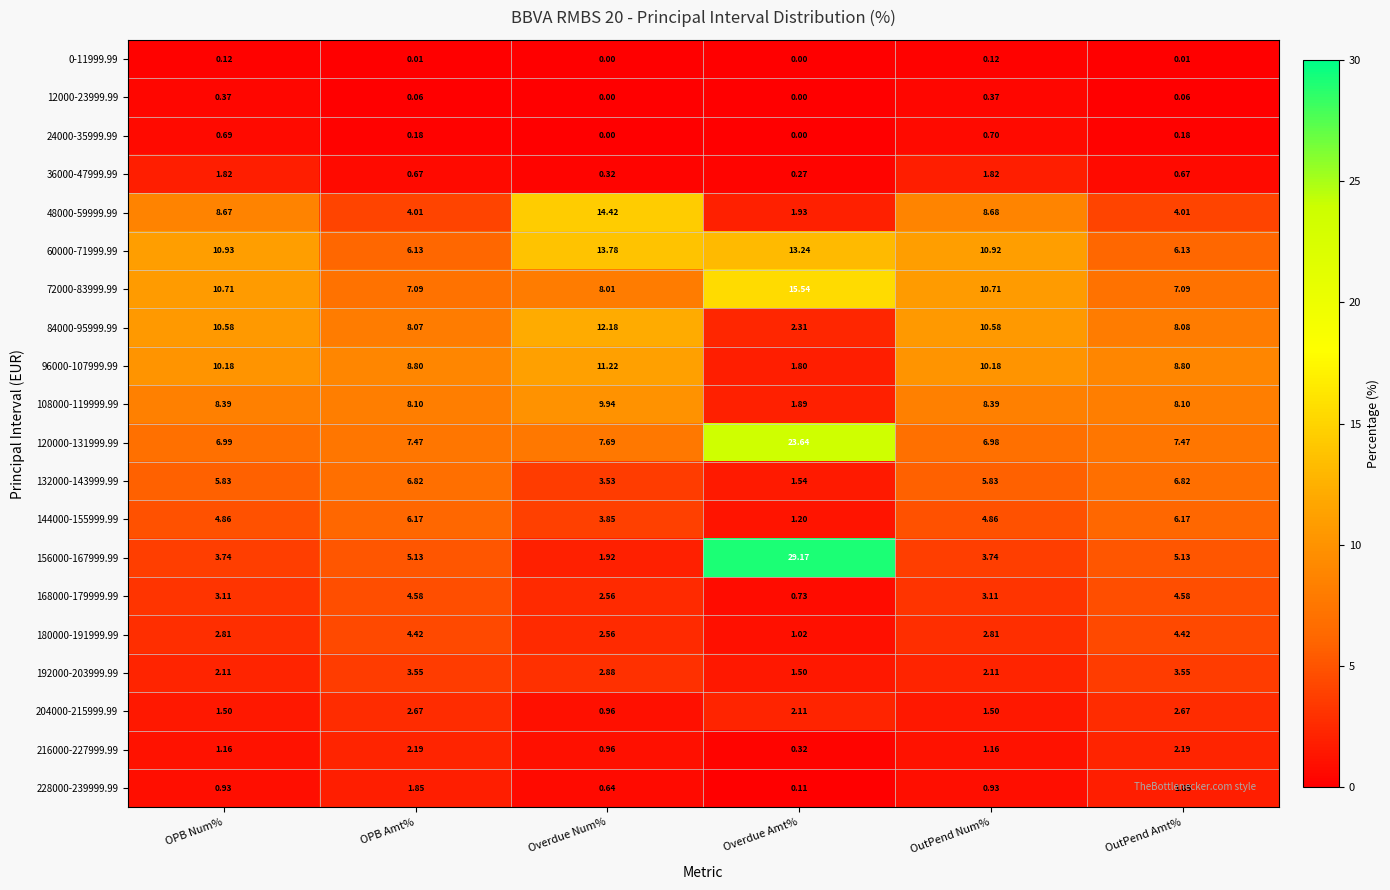

How many values in the 72000-83999.99 series exceed 10?

3